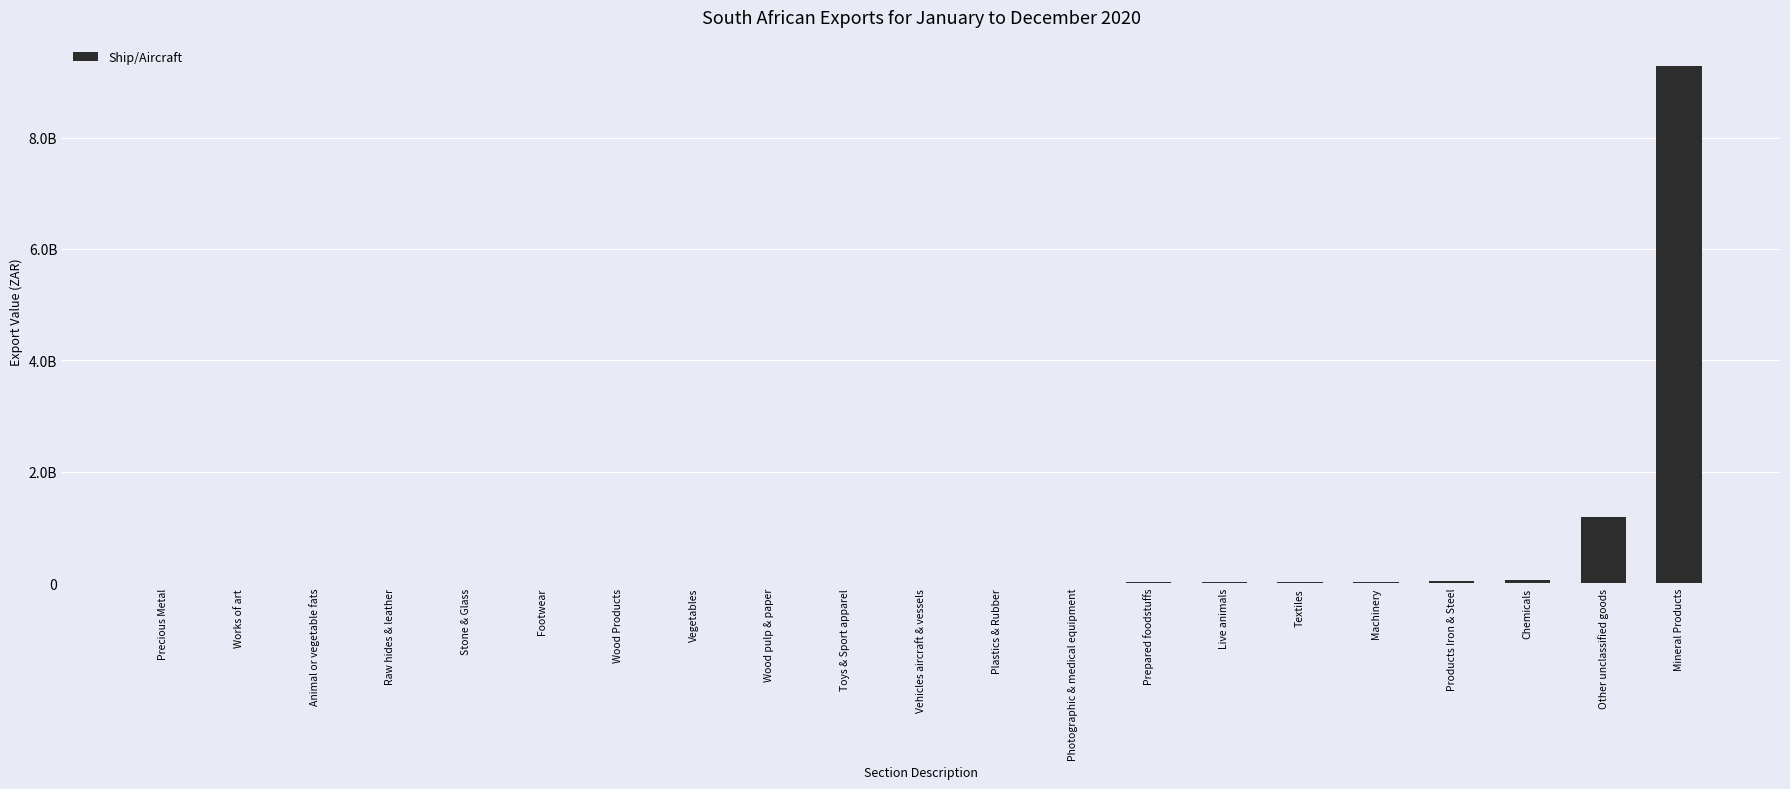

Rank the categories by value from lowest to highest.

Precious Metal, Works of art, Animal or vegetable fats, Raw hides & leather, Stone & Glass, Footwear, Wood Products, Vegetables, Wood pulp & paper, Toys & Sport apparel, Vehicles aircraft & vessels, Plastics & Rubber, Photographic & medical equipment, Prepared foodstuffs, Live animals, Textiles, Machinery, Products Iron & Steel, Chemicals, Other unclassified goods, Mineral Products